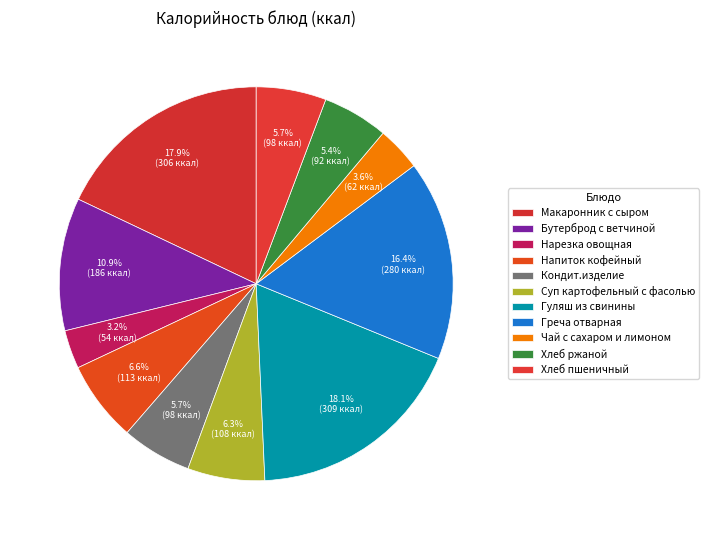

Between Греча отварная and Макаронник с сыром, which is larger?

Макаронник с сыром